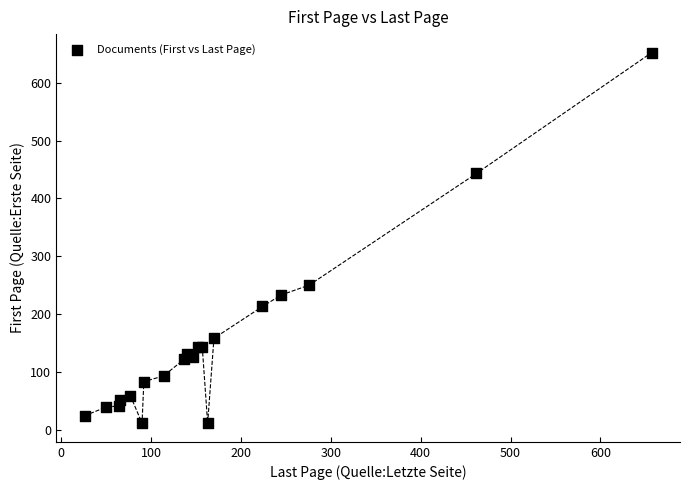

What Y value in the scatter plot is closest to 331?

250